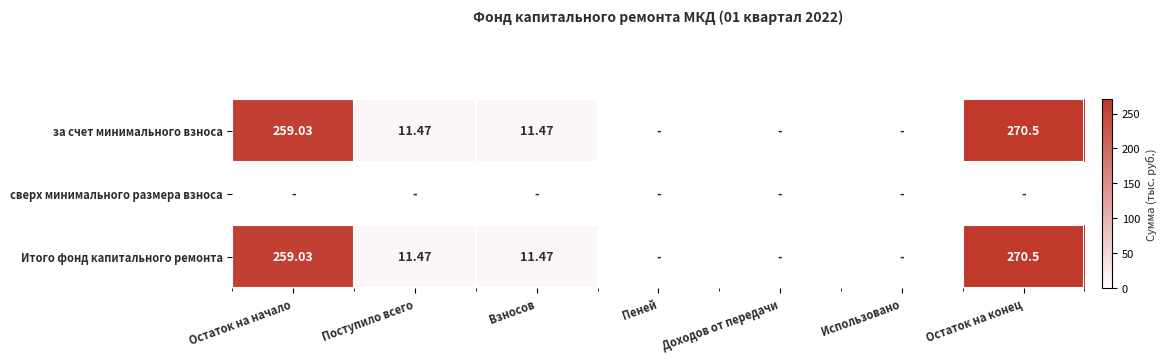

Which category has the highest value across all series?

Остаток на конец